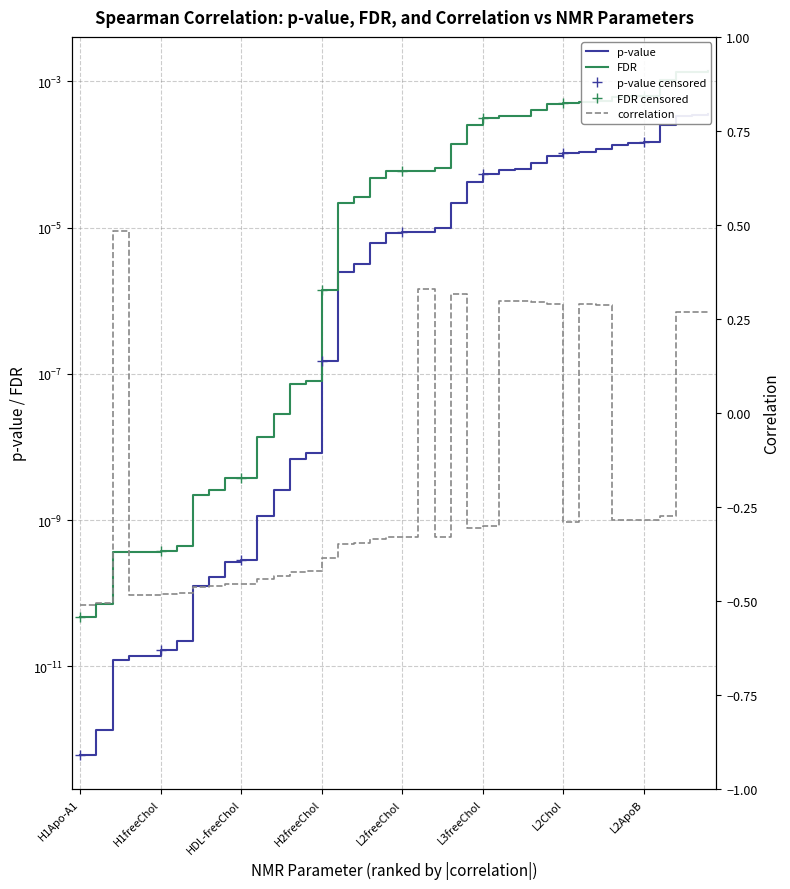

What is the lowest value of the correlation series?

-0.5